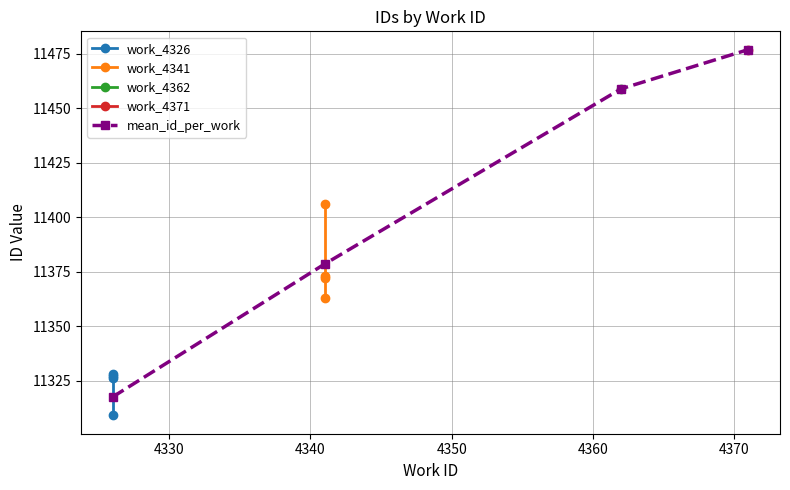

What is the maximum value shown in the chart?

11477.0